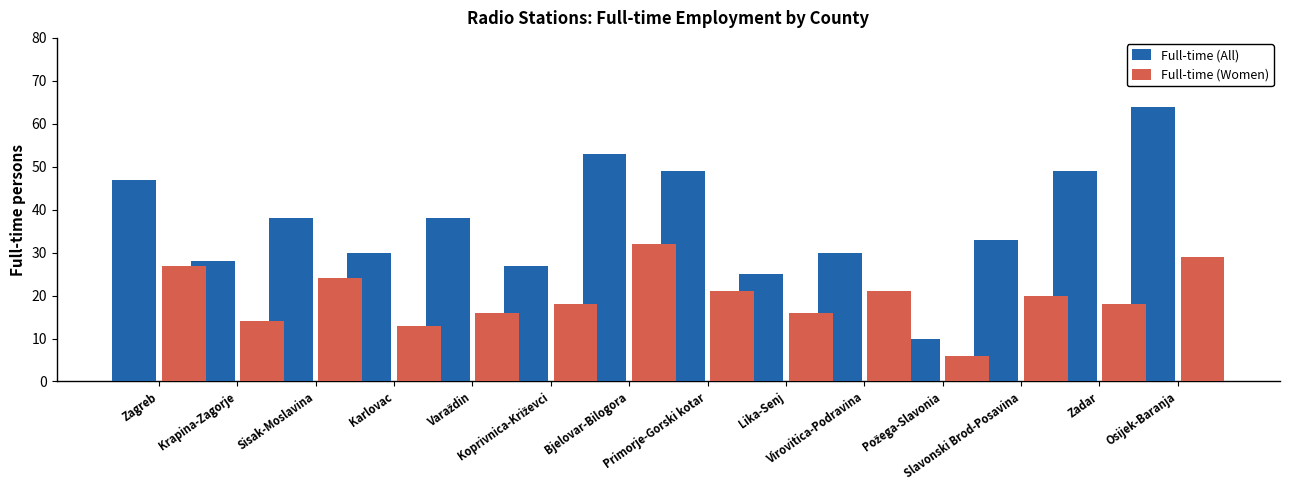

What are all the series names shown in the legend?

Full-time (All), Full-time (Women)